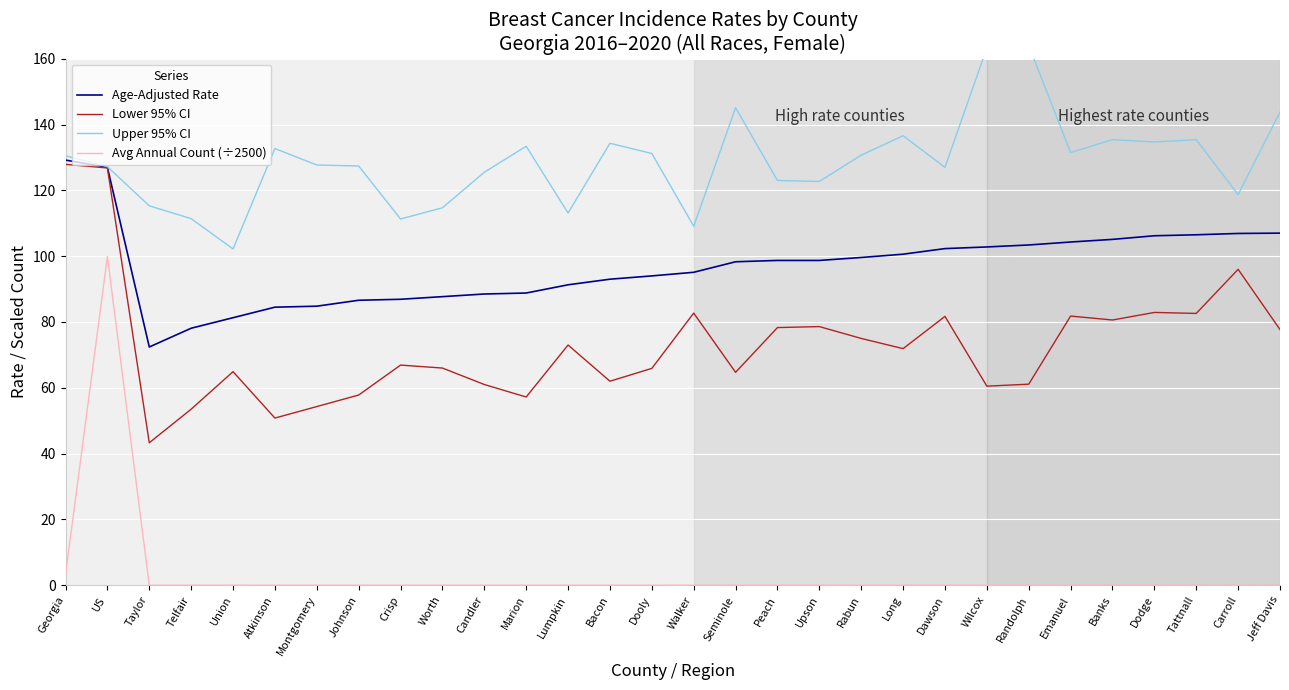

How many lines are shown in the chart?

4